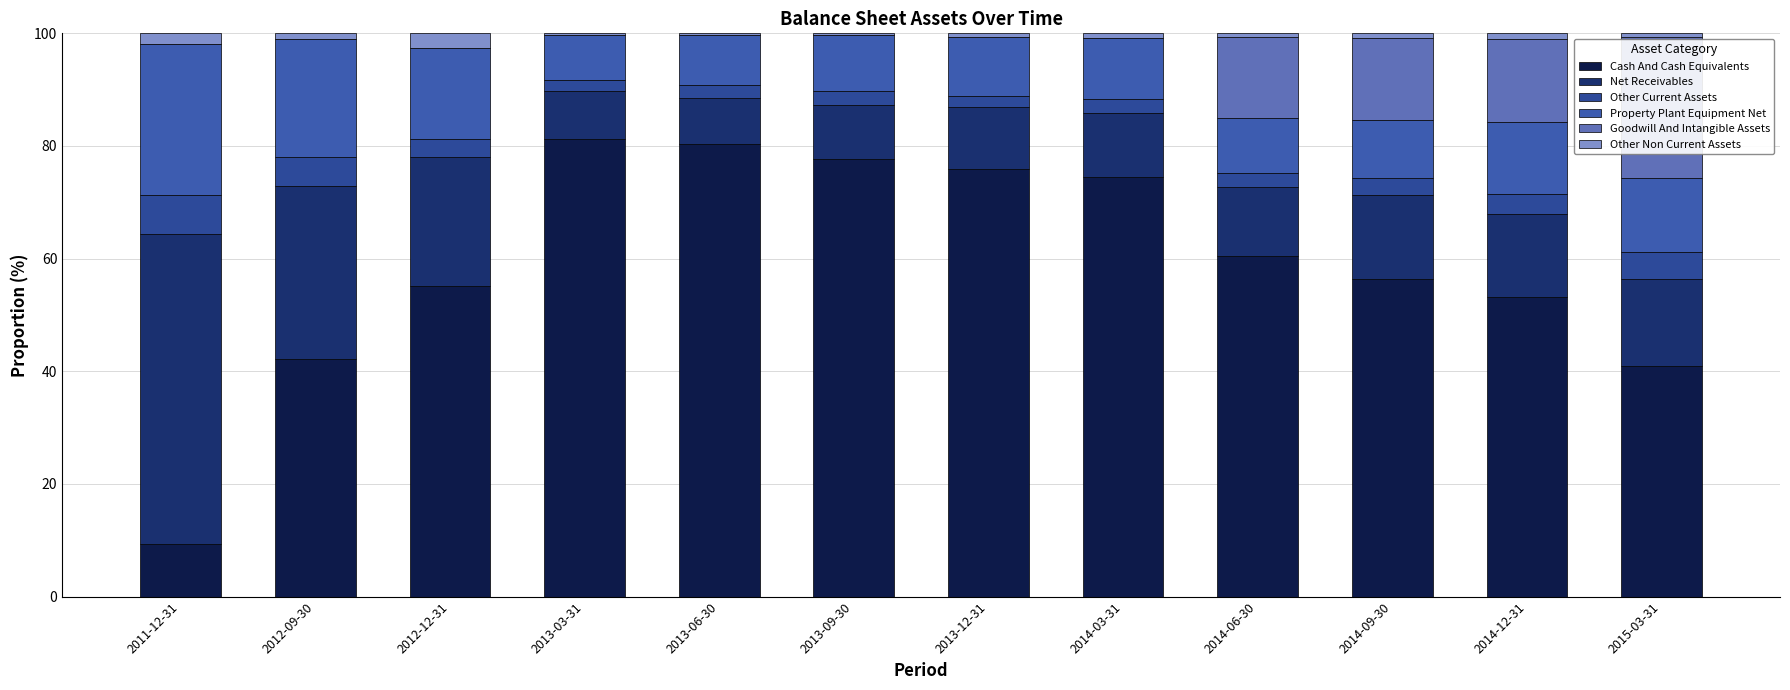

Does the chart contain stacked bars?

Yes